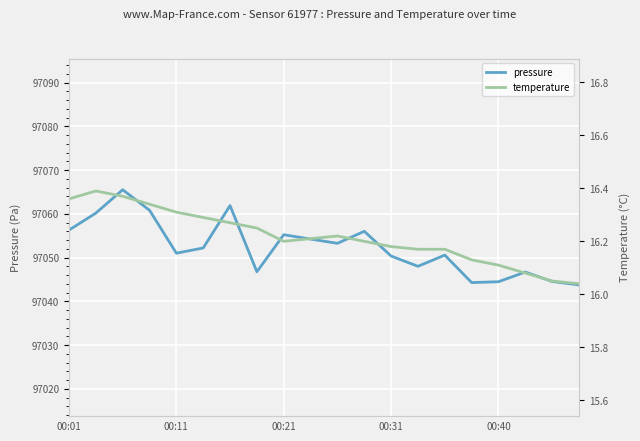

What is the highest value of the pressure series?

97065.5